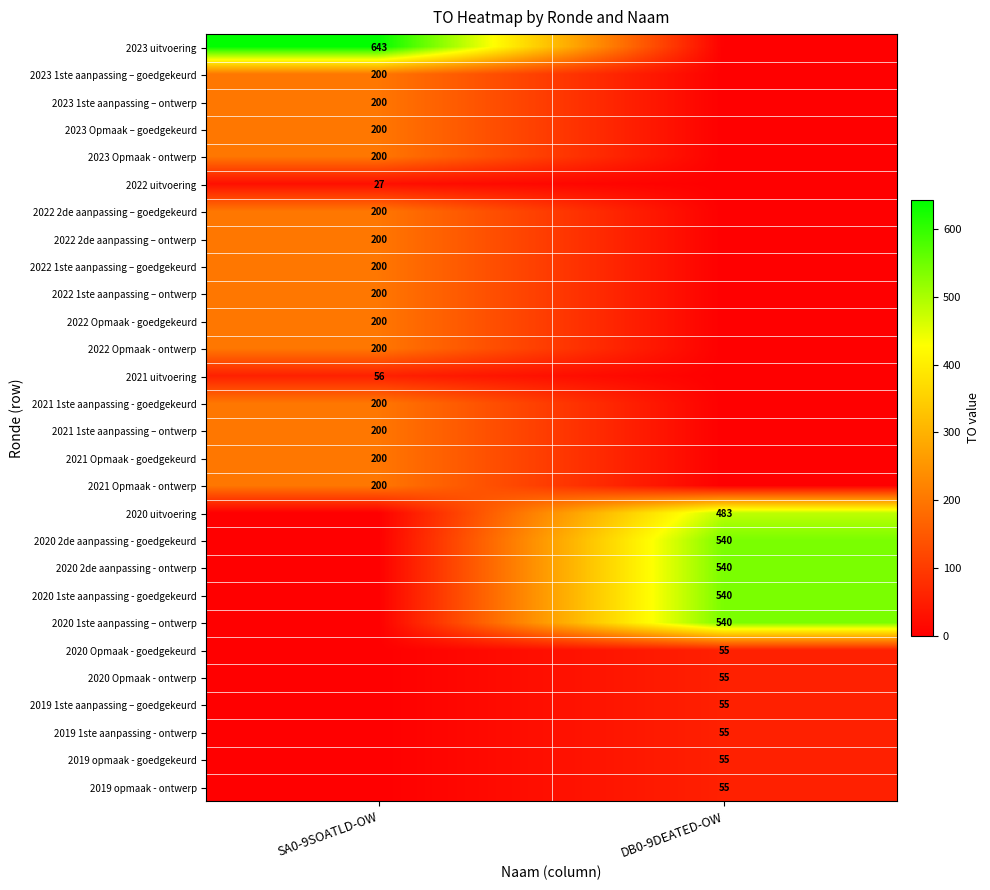

Which category has the lowest value in the row_27 series?

SA0-9SOATLD-OW